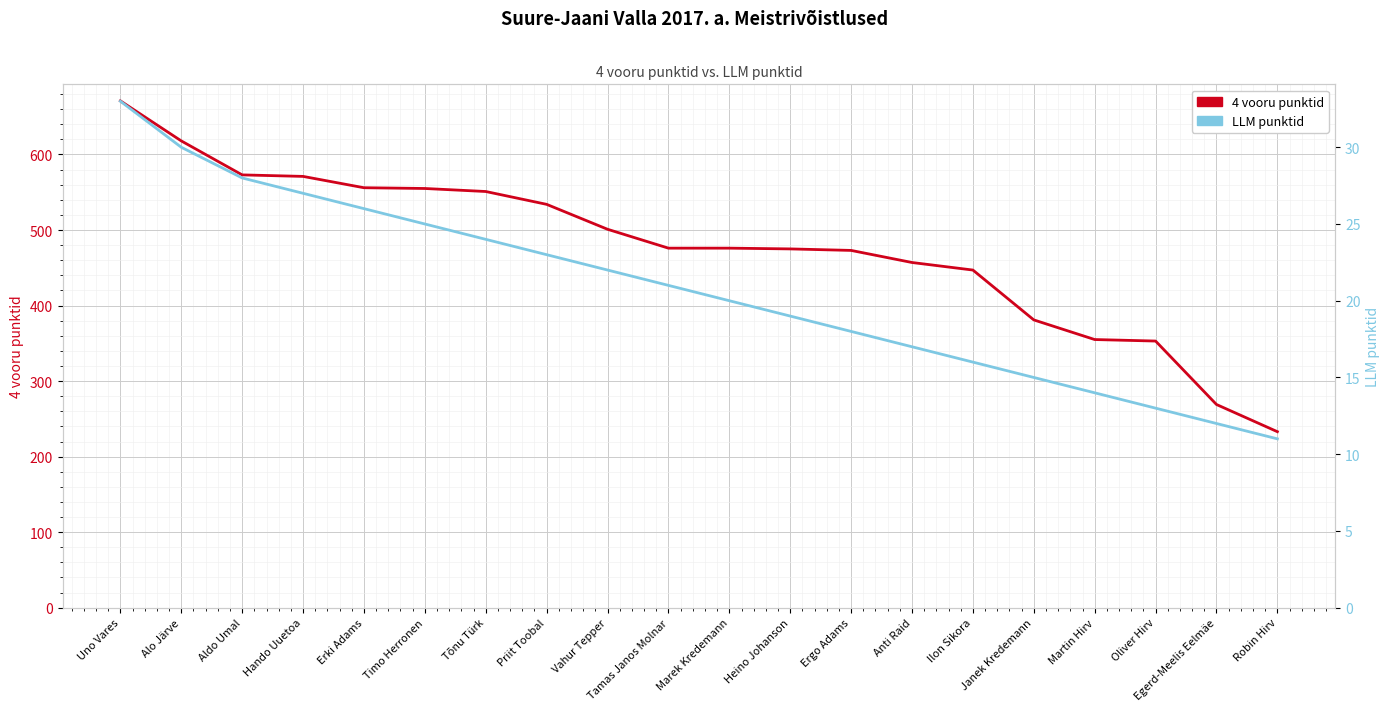

Rank the series by their maximum value, from lowest to highest.

LLM punktid, 4 vooru punktid